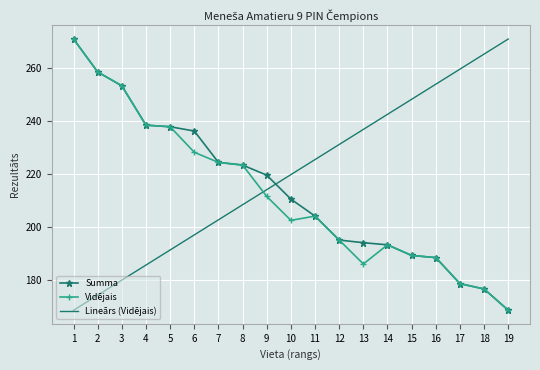

What is the total value across all series at 1?

710.4